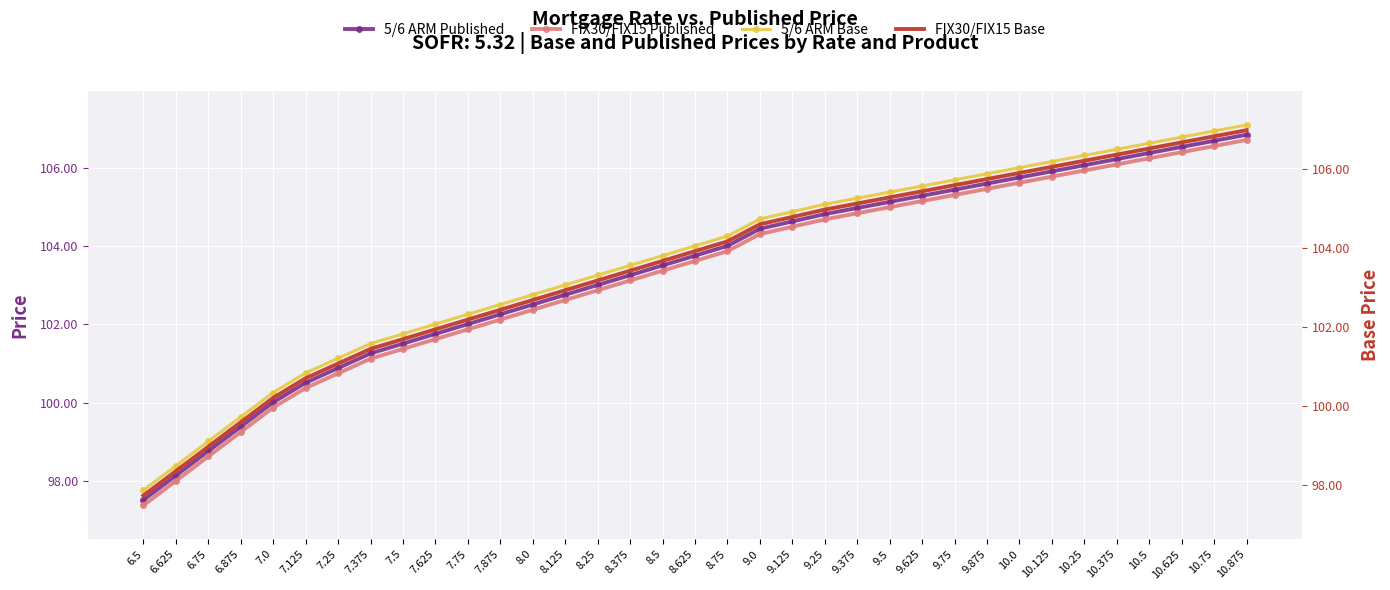

At which category is the sum across all series the highest?

10.875